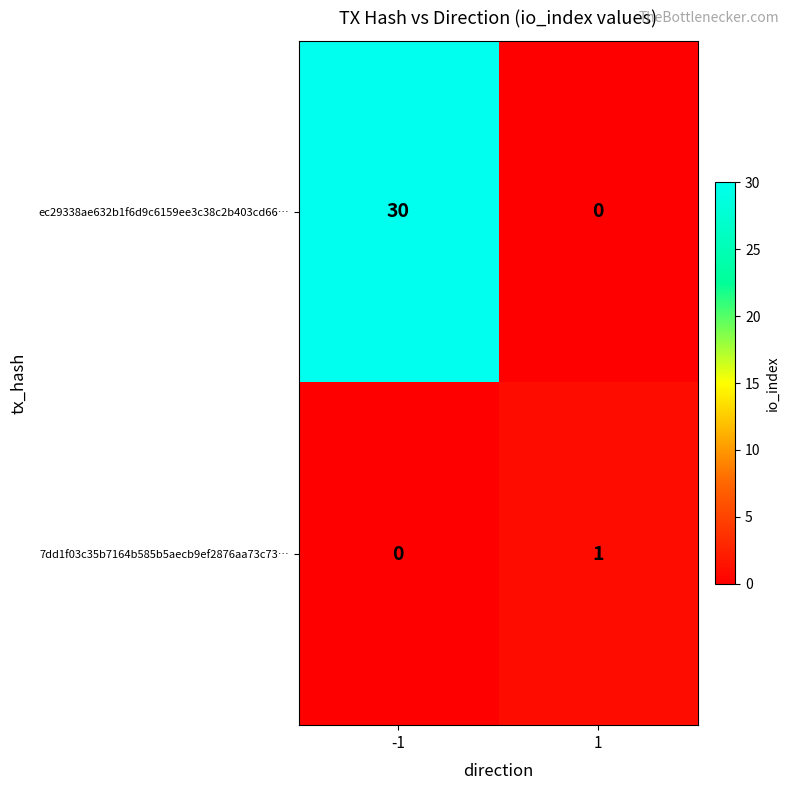

What is the total value across all series at 1?

1